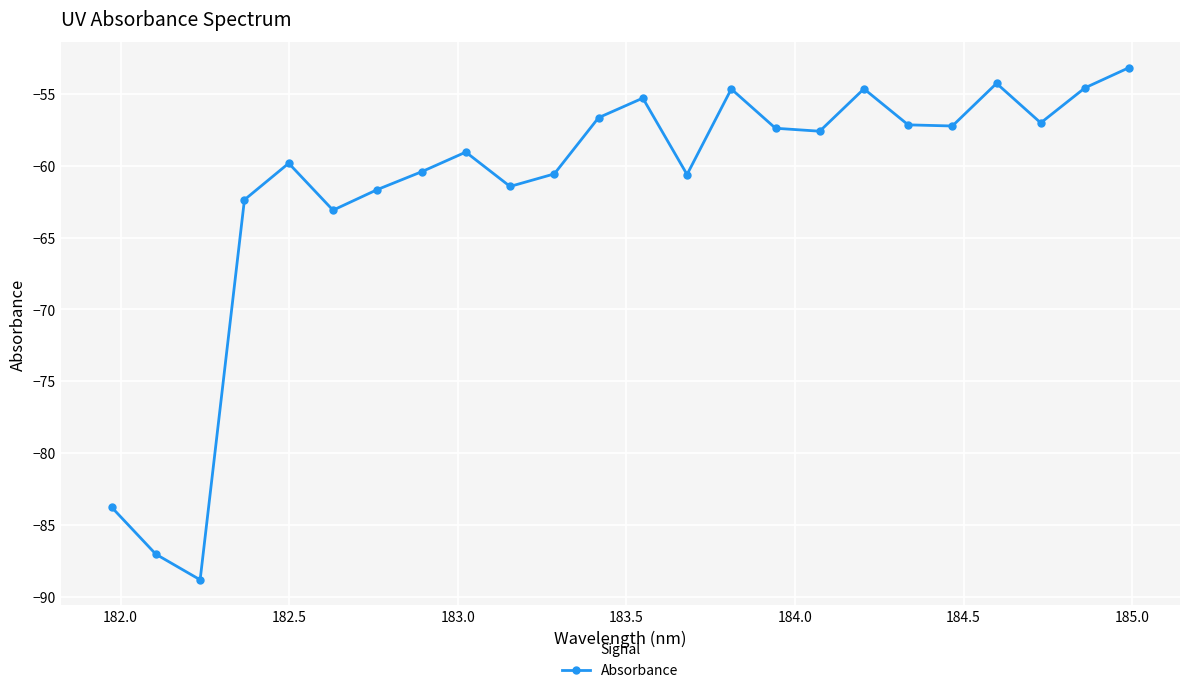

What is the value of the 14th point from the left?

-60.6